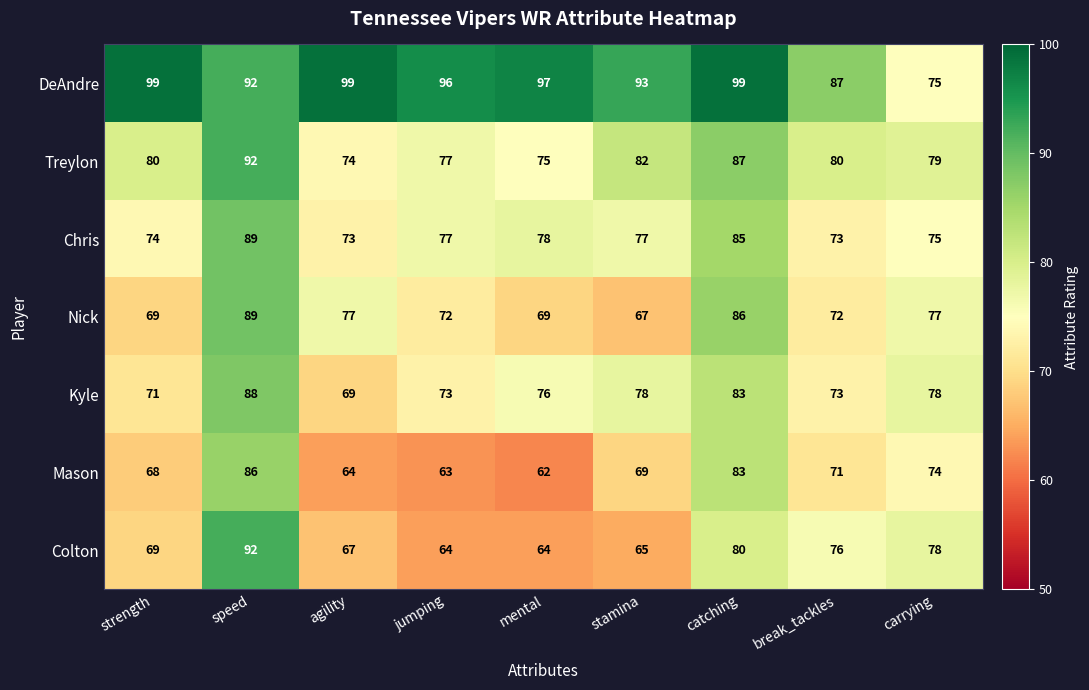

What is the difference between the second highest and minimum values in the Mason series?

21